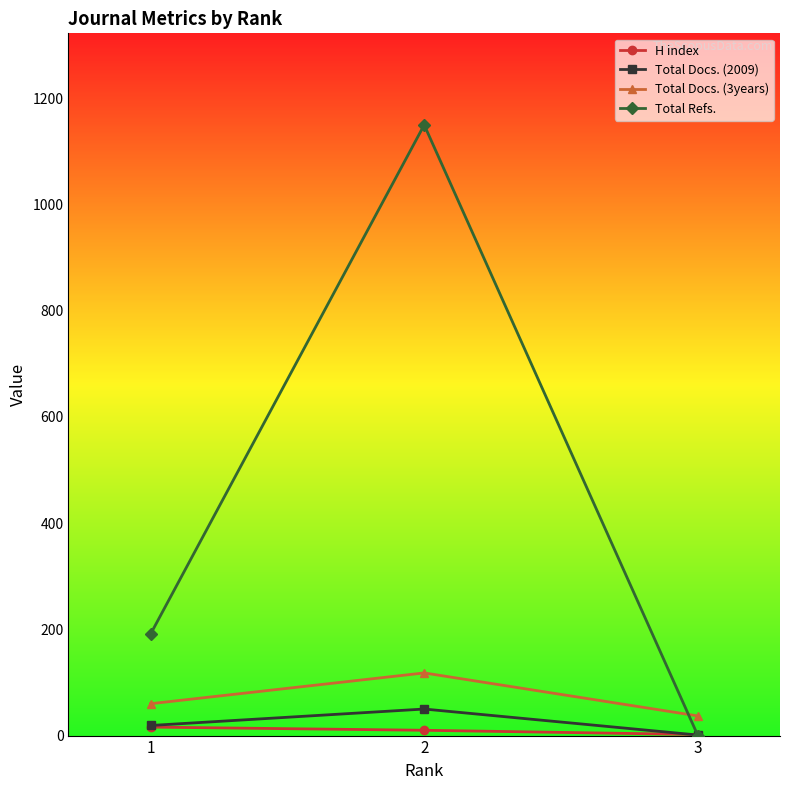

What is the difference between the Total Refs. values at 2 and 3?

1150